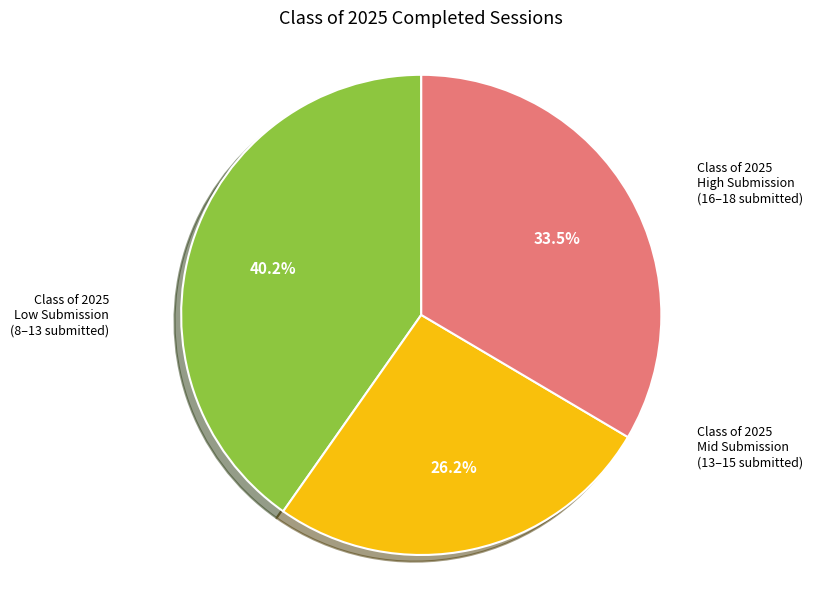

How many segments does this pie chart have?

3